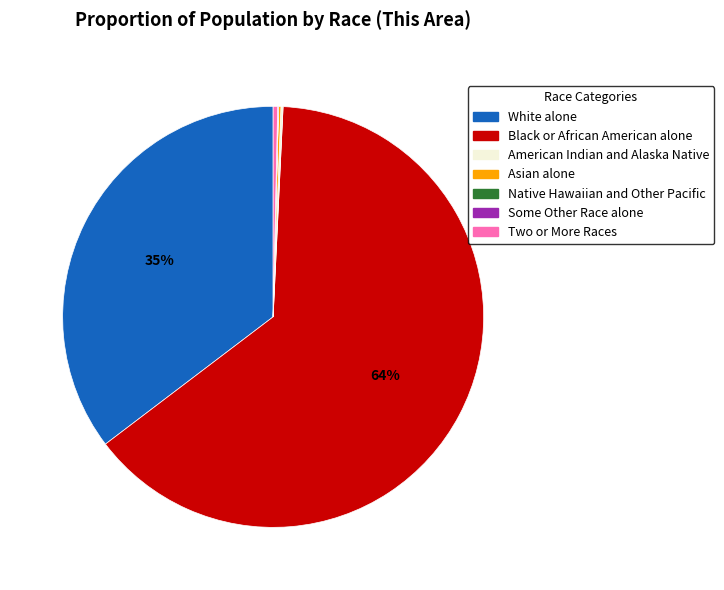

What is the largest slice in the pie chart?

Black or African American alone